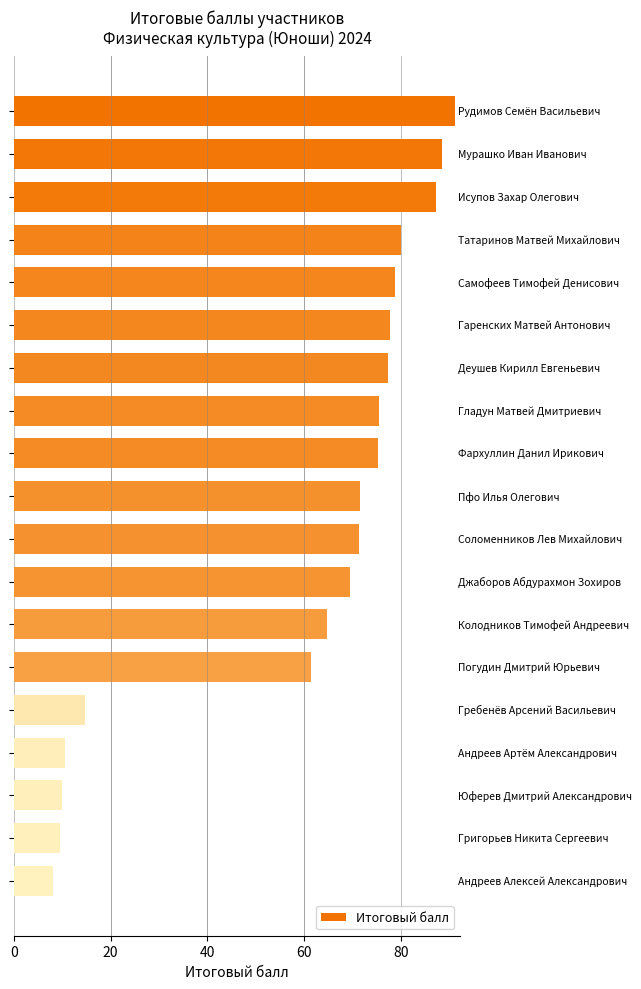

What is the difference between the maximum and minimum values?

83.2